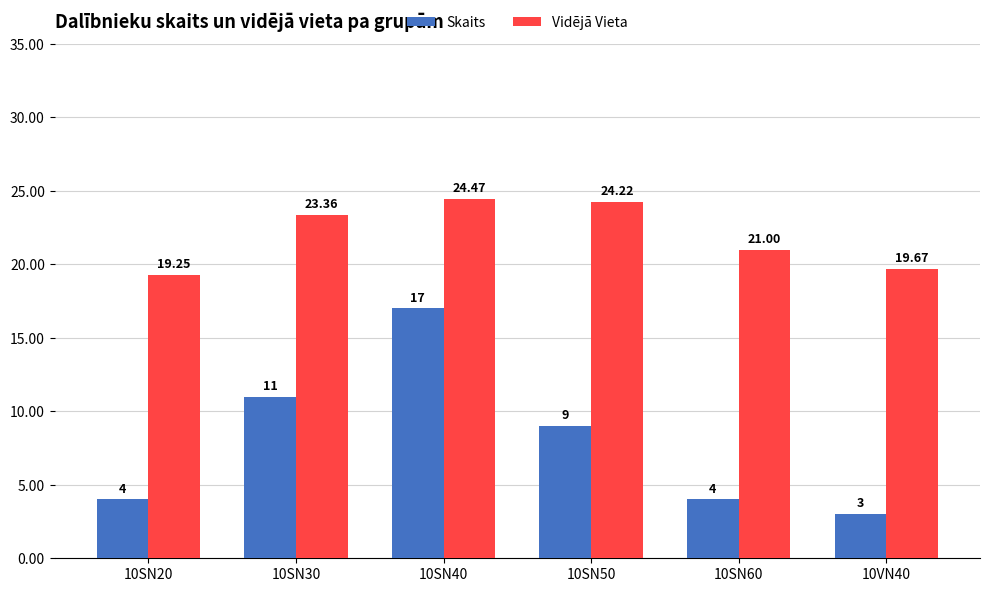

Is the value of Skaits at 10SN30 greater than the value of Vidējā Vieta at 10VN40?

No